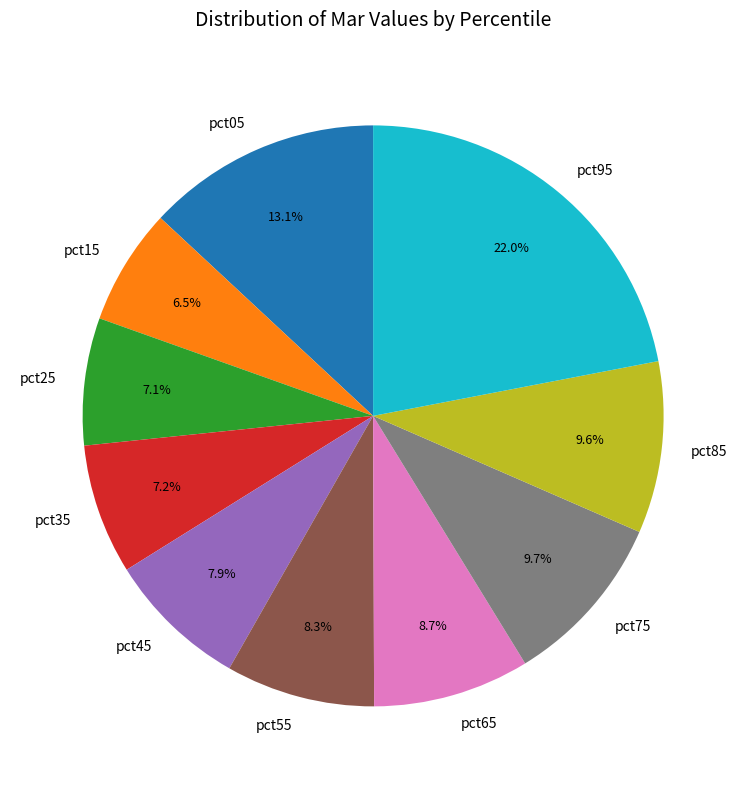

Is there a majority slice in this chart?

No